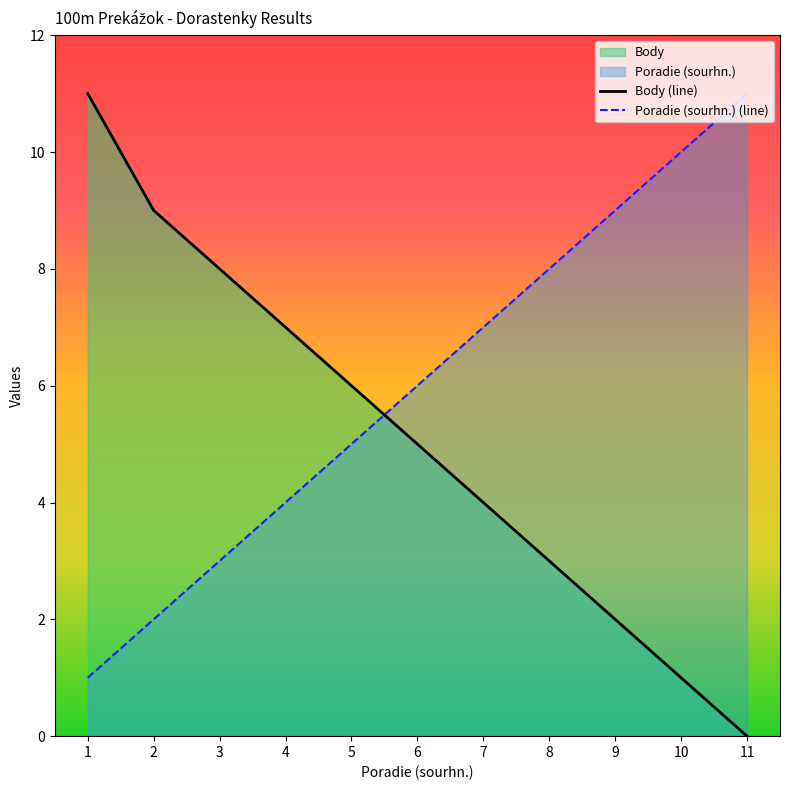

What is the average value of the Poradie (sourhn.) series?

6